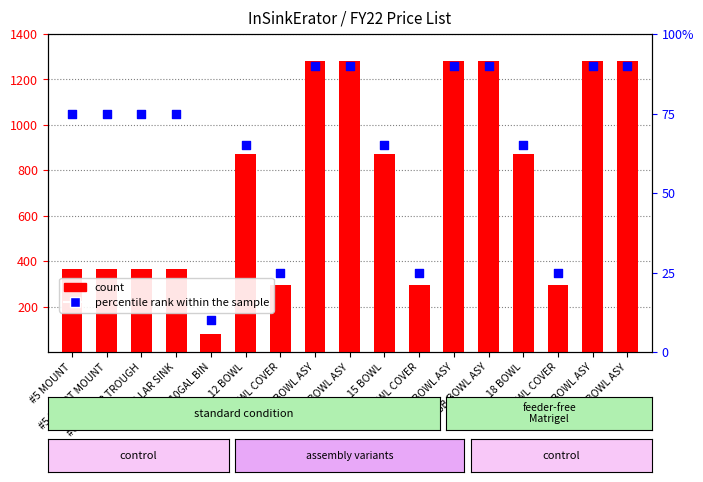

Which series contains the lowest Y value?

percentile rank within the sample